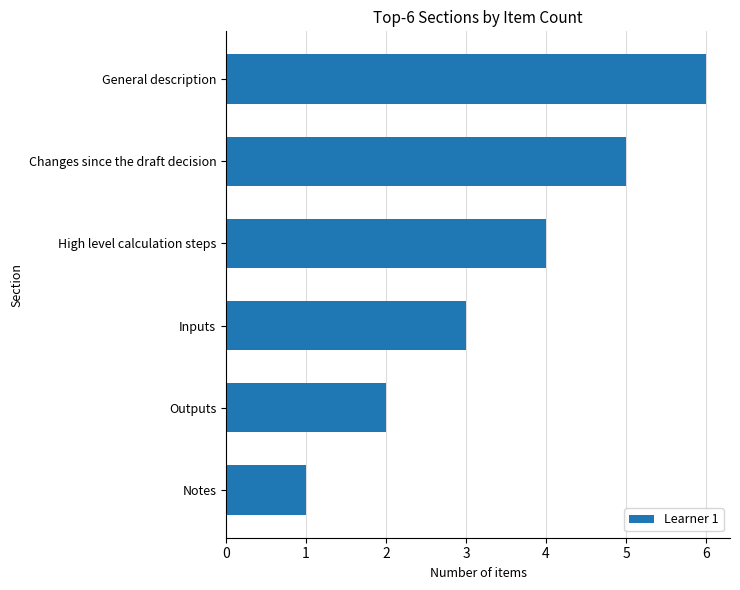

List the labels in order of value, smallest first.

Notes, Outputs, Inputs, High level calculation steps, Changes since the draft decision, General description